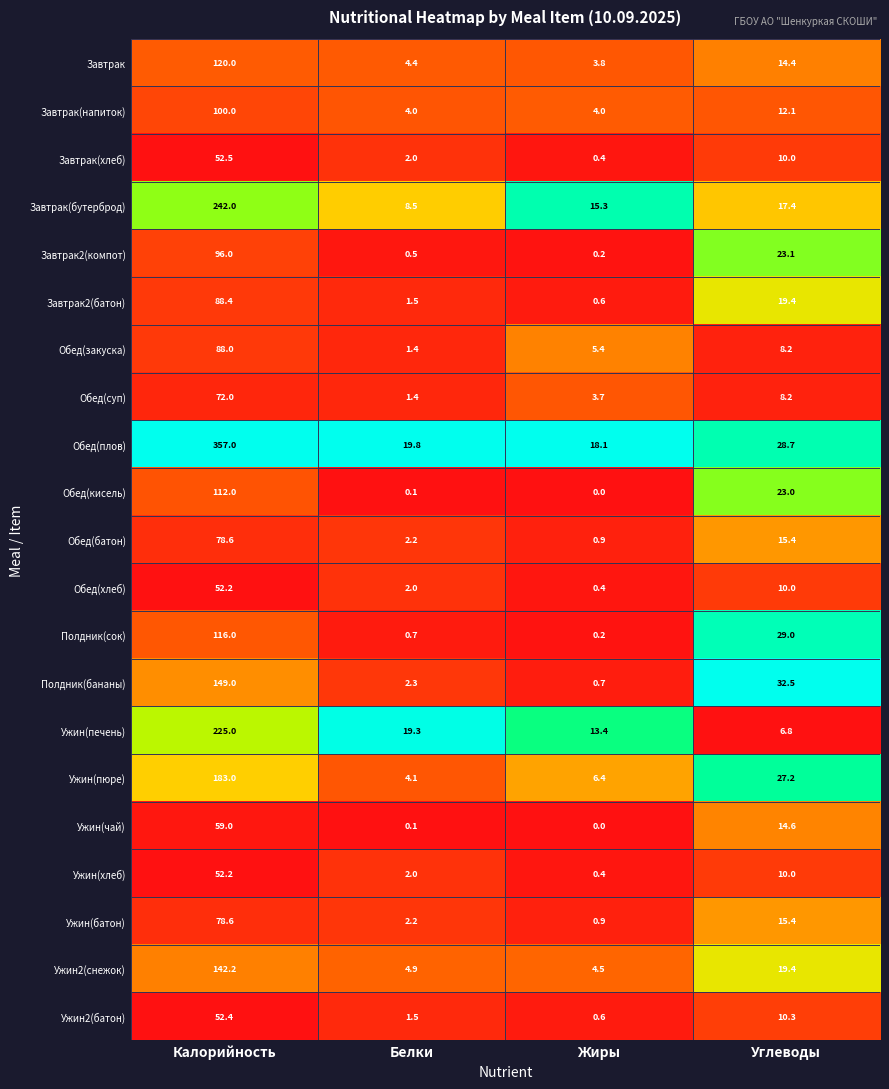

Which category has the lowest value across all series?

Жиры